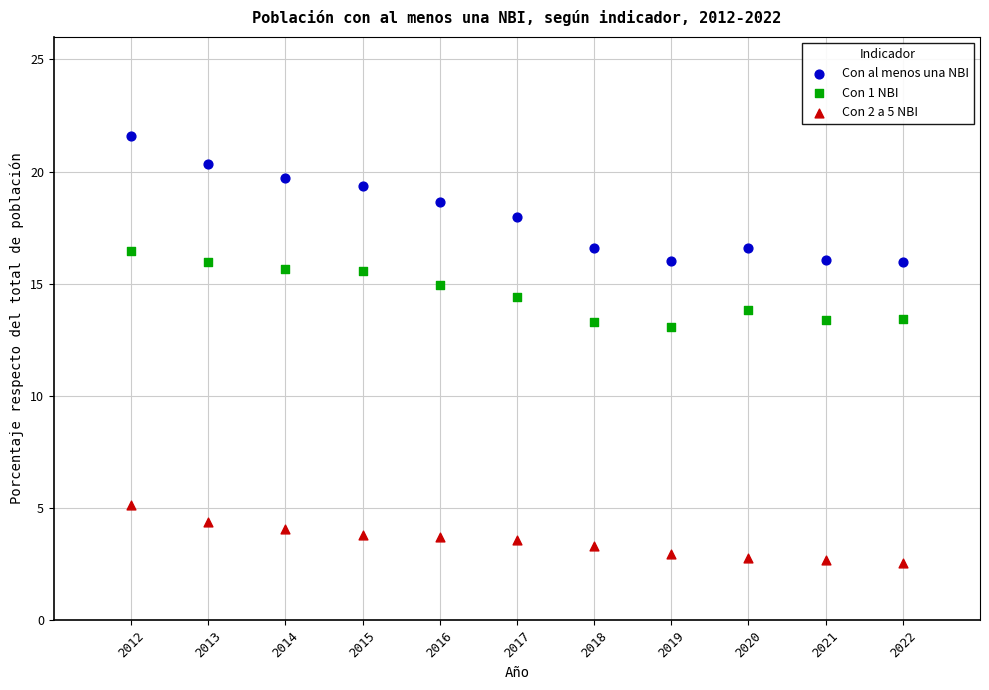

Which series has the widest spread of Y values?

Con al menos una NBI